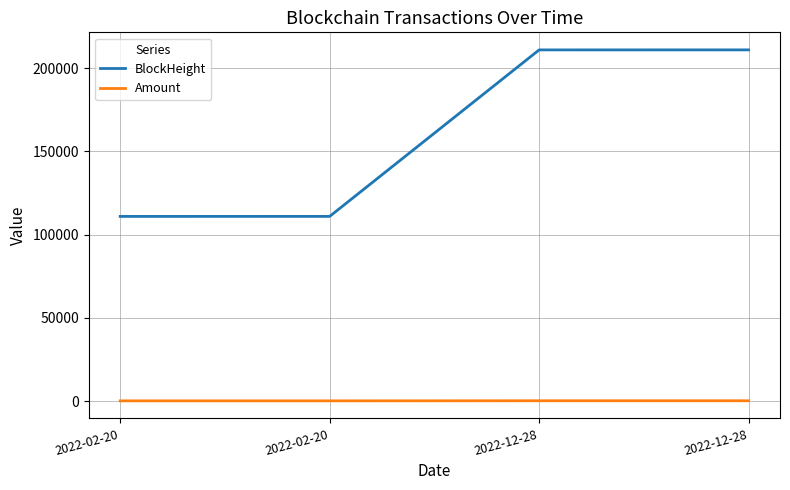

What are all the series names shown in the legend?

BlockHeight, Amount